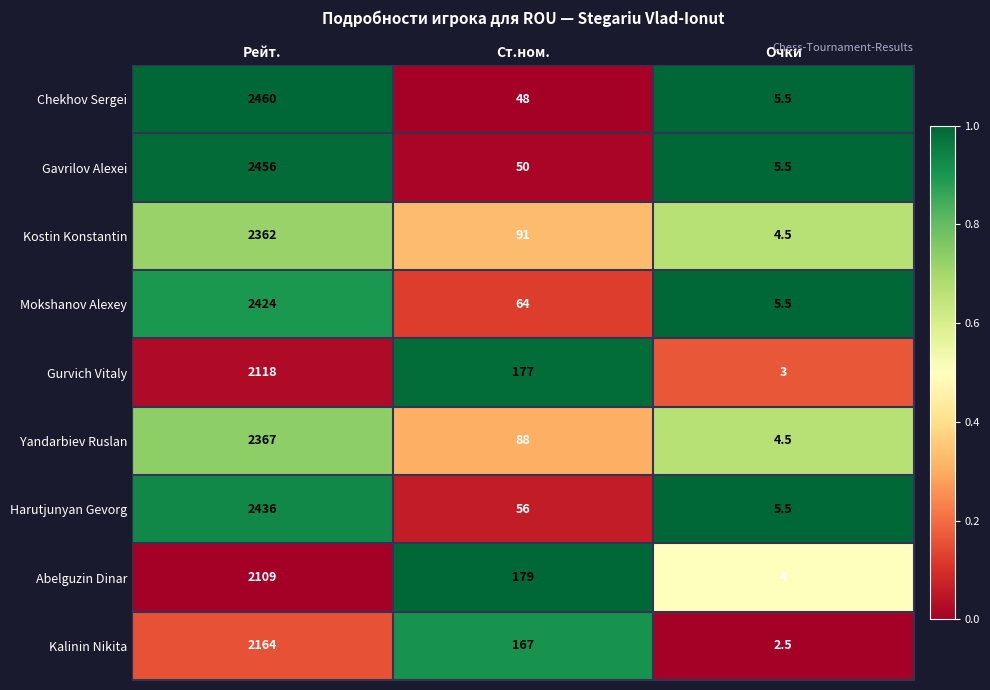

Reading left to right, transcribe all the data shown in this chart.

Chekhov Sergei: Рейт.=2460.0	Ст.ном.=48.0	Очки=5.5
Gavrilov Alexei: Рейт.=2456.0	Ст.ном.=50.0	Очки=5.5
Kostin Konstantin: Рейт.=2362.0	Ст.ном.=91.0	Очки=4.5
Mokshanov Alexey: Рейт.=2424.0	Ст.ном.=64.0	Очки=5.5
Gurvich Vitaly: Рейт.=2118.0	Ст.ном.=177.0	Очки=3.0
Yandarbiev Ruslan: Рейт.=2367.0	Ст.ном.=88.0	Очки=4.5
Harutjunyan Gevorg: Рейт.=2436.0	Ст.ном.=56.0	Очки=5.5
Abelguzin Dinar: Рейт.=2109.0	Ст.ном.=179.0	Очки=4.0
Kalinin Nikita: Рейт.=2164.0	Ст.ном.=167.0	Очки=2.5